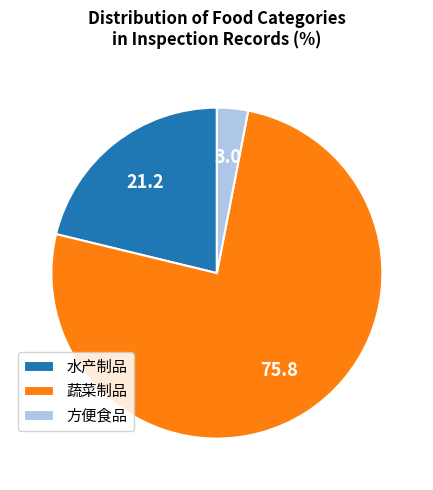

Rank the categories by value from highest to lowest.

蔬菜制品, 水产制品, 方便食品